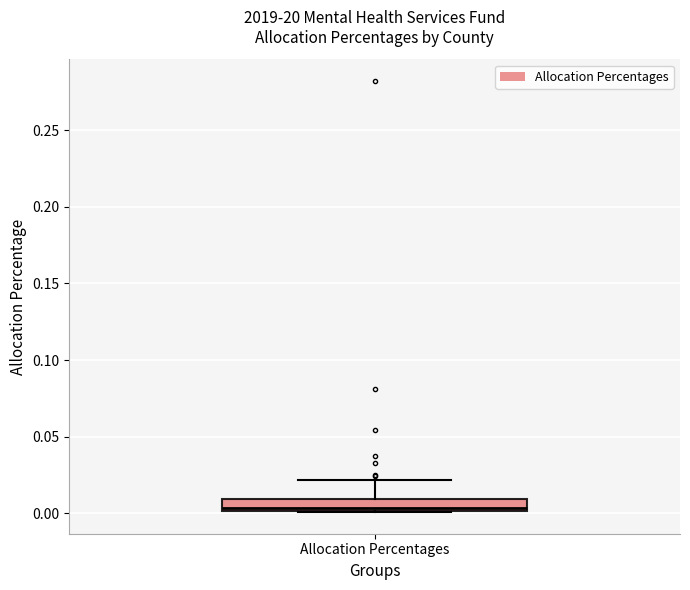

Where is the upper edge of the box for Allocation Percentages on the y-axis? The values are not printed on the chart, so give them approximately, as read against the axis.

0.010